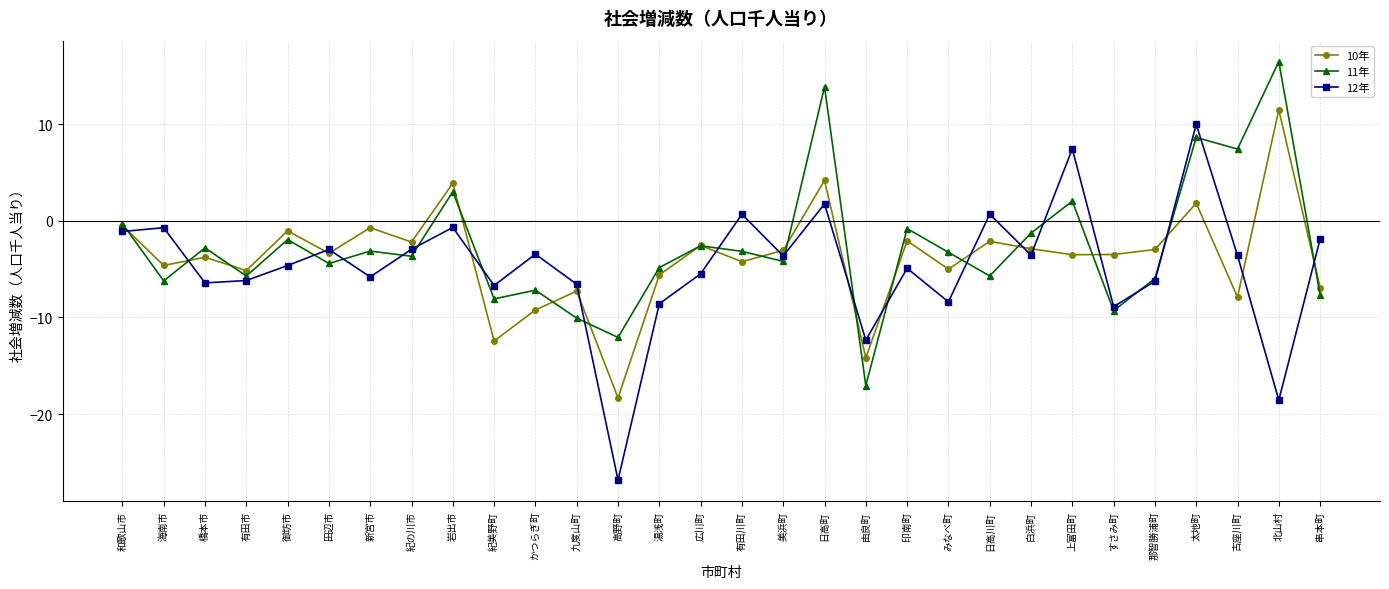

Is it true that 12年 equals -6.7 at 紀美野町?

True